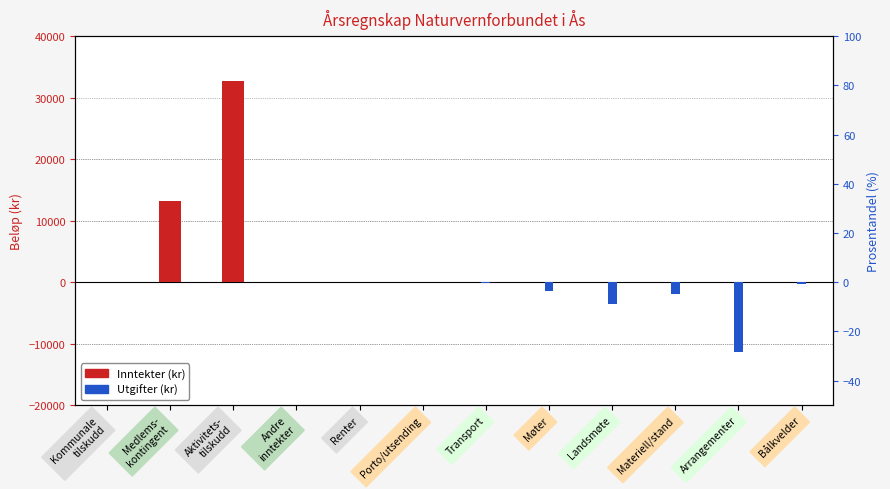

Which category has the lowest value across all series?

Arrangementer